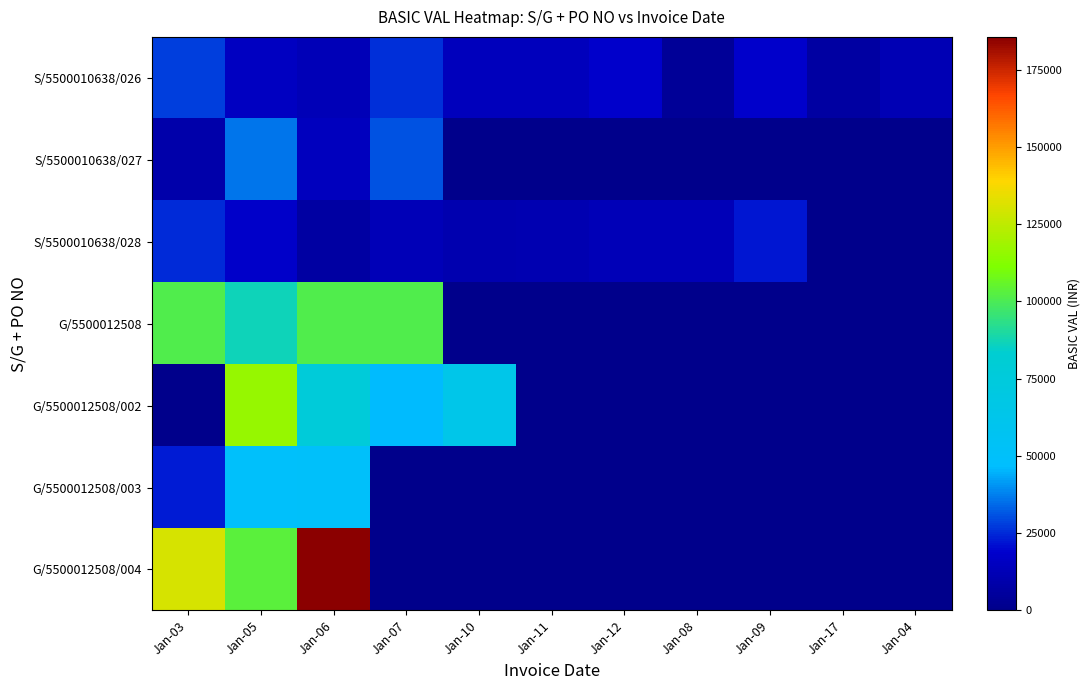

List the series in order of their peak value, lowest first.

S/5500010638/028, S/5500010638/026, S/5500010638/027, G/5500012508/003, G/5500012508, G/5500012508/002, G/5500012508/004